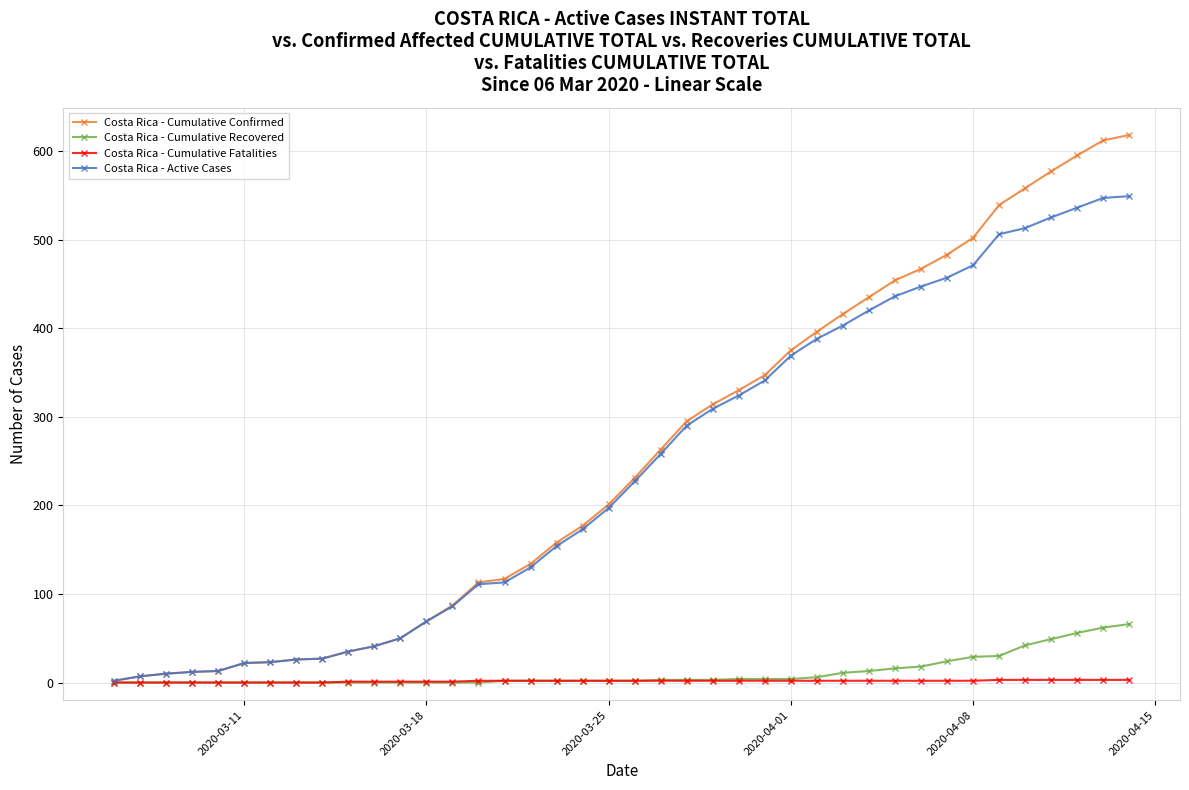

Rank the series by their maximum value, from lowest to highest.

Costa Rica - Cumulative Fatalities, Costa Rica - Cumulative Recovered, Costa Rica - Active Cases, Costa Rica - Cumulative Confirmed